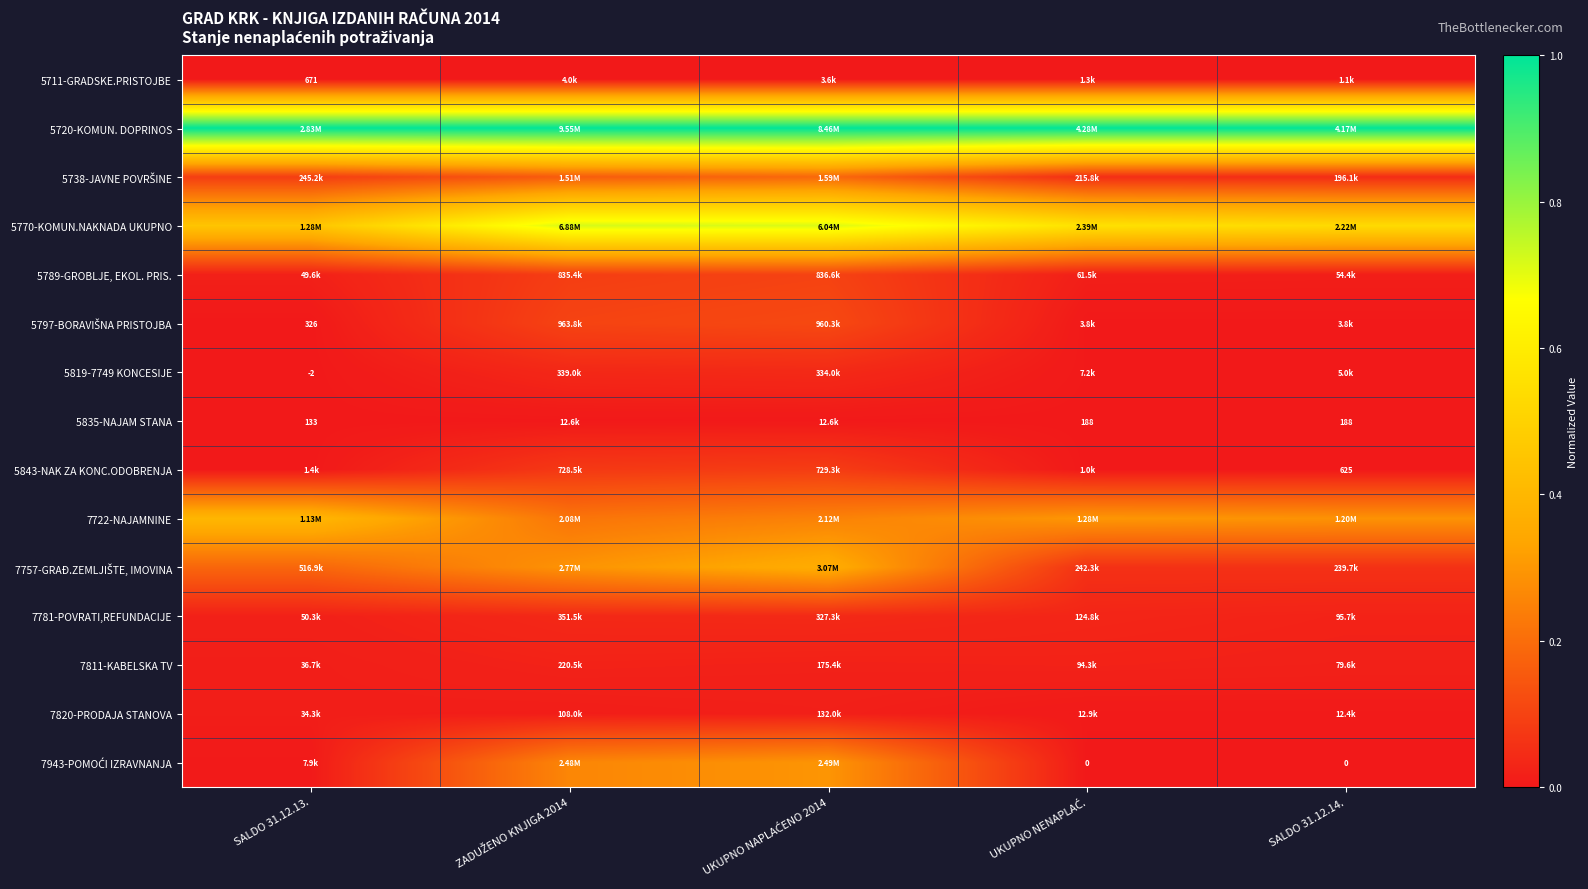

At UKUPNO NAPLAĆENO 2014, list the series in order from largest to smallest.

5720-KOMUN. DOPRINOS, 5770-KOMUN.NAKNADA UKUPNO, 7757-GRAĐ.ZEMLJIŠTE, IMOVINA, 7943-POMOĆI IZRAVNANJA, 7722-NAJAMNINE, 5738-JAVNE POVRŠINE, 5797-BORAVIŠNA PRISTOJBA, 5789-GROBLJE, EKOL. PRIS., 5843-NAK ZA KONC.ODOBRENJA, 5819-7749 KONCESIJE, 7781-POVRATI,REFUNDACIJE, 7811-KABELSKA TV, 7820-PRODAJA STANOVA, 5835-NAJAM STANA, 5711-GRADSKE.PRISTOJBE